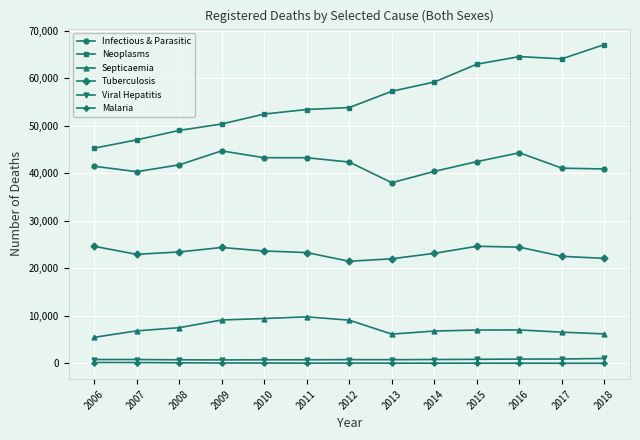

Rank the series by their maximum value, from highest to lowest.

Neoplasms, Infectious & Parasitic, Tuberculosis, Septicaemia, Viral Hepatitis, Malaria